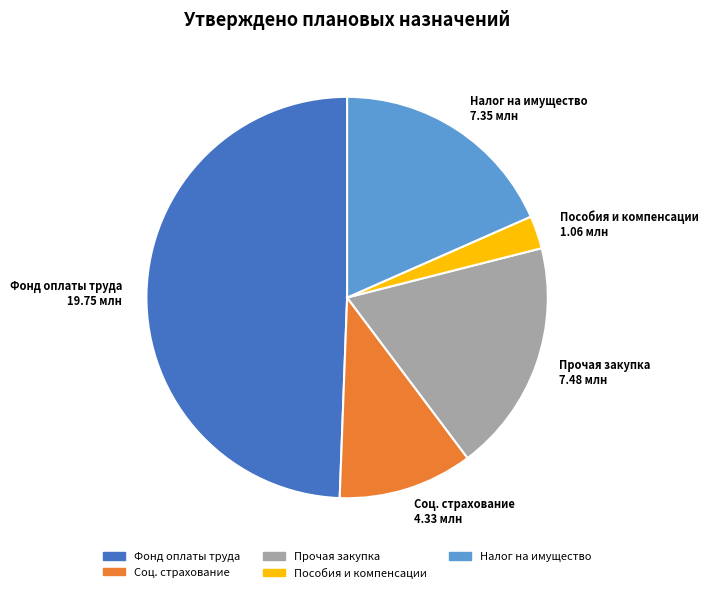

What is the smallest slice in the pie chart?

Пособия и компенсации 1.06 млн